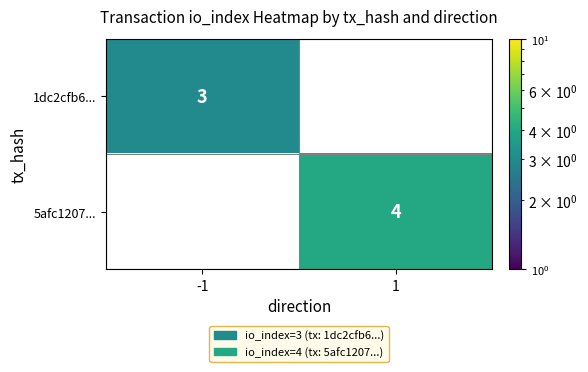

Is it true that 1dc2cfb6... equals 1 at -1?

False